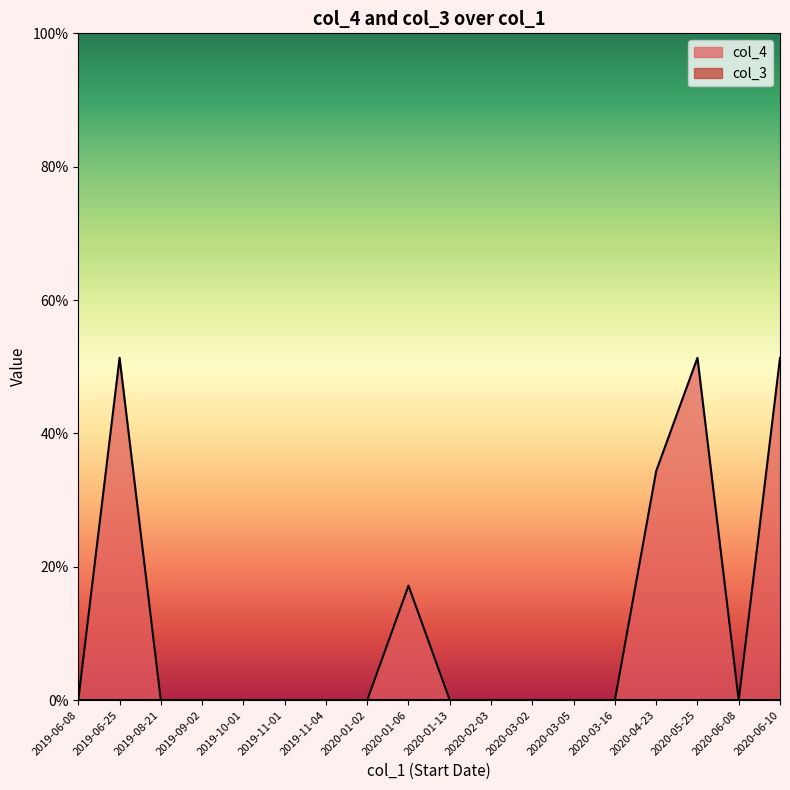

What are all the series names shown in the legend?

col_4, col_3